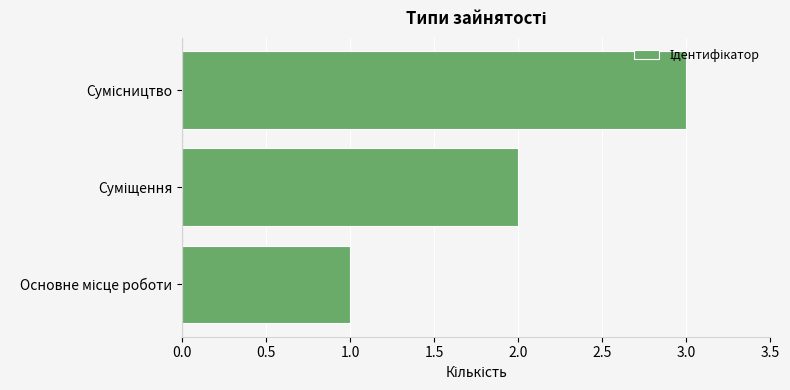

What is the difference between the maximum and minimum values?

2